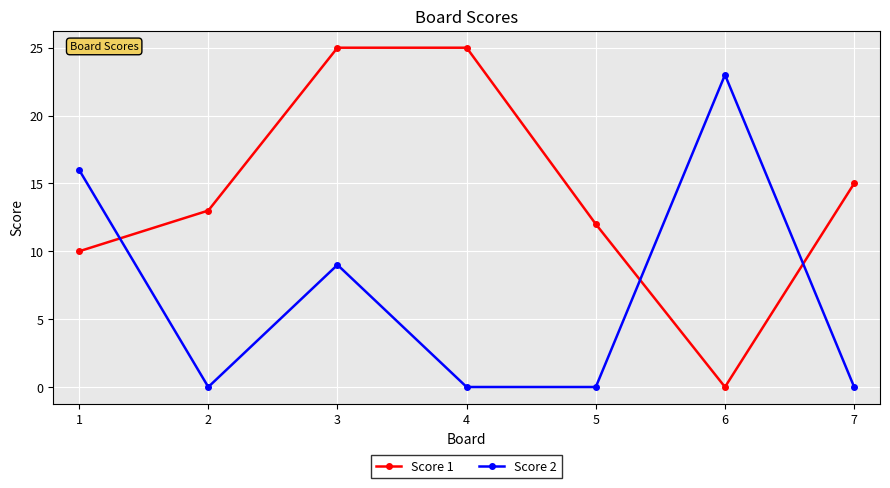

At how many categories does at least one series exceed 0?

7